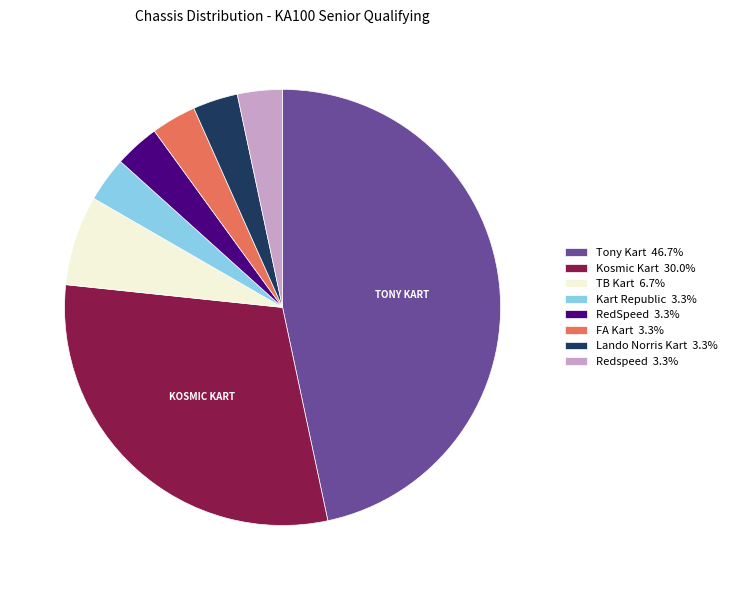

Count the number of slices in the pie.

8